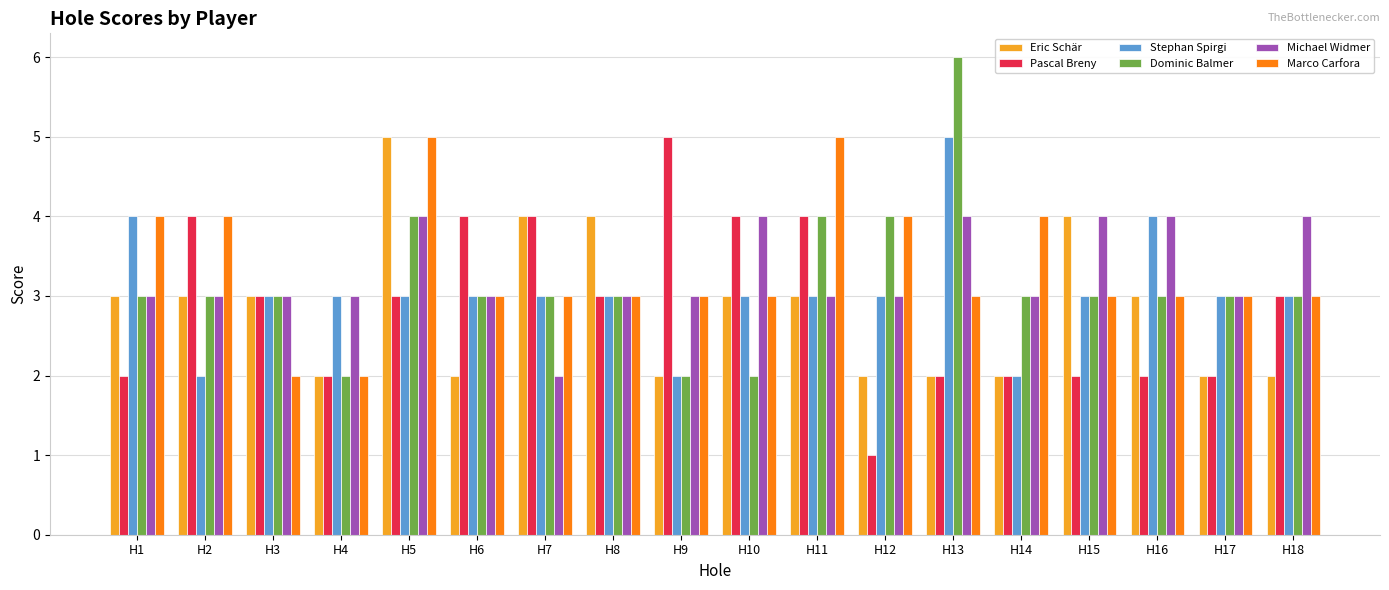

What is the approximate value of Pascal Breny at H15?

2